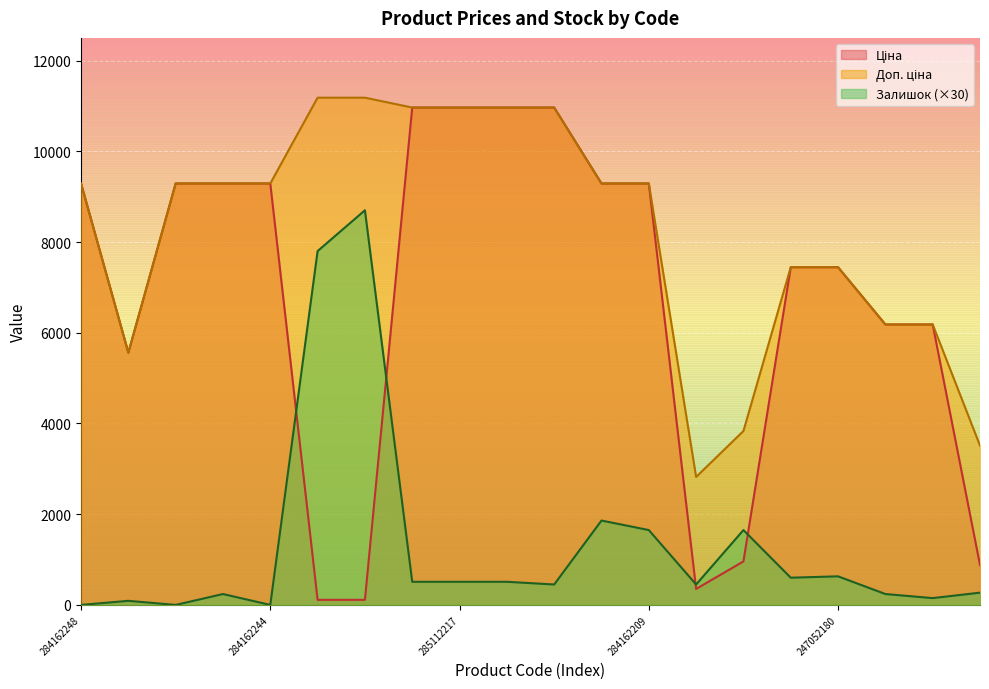

What position from the right is 285111912?

10